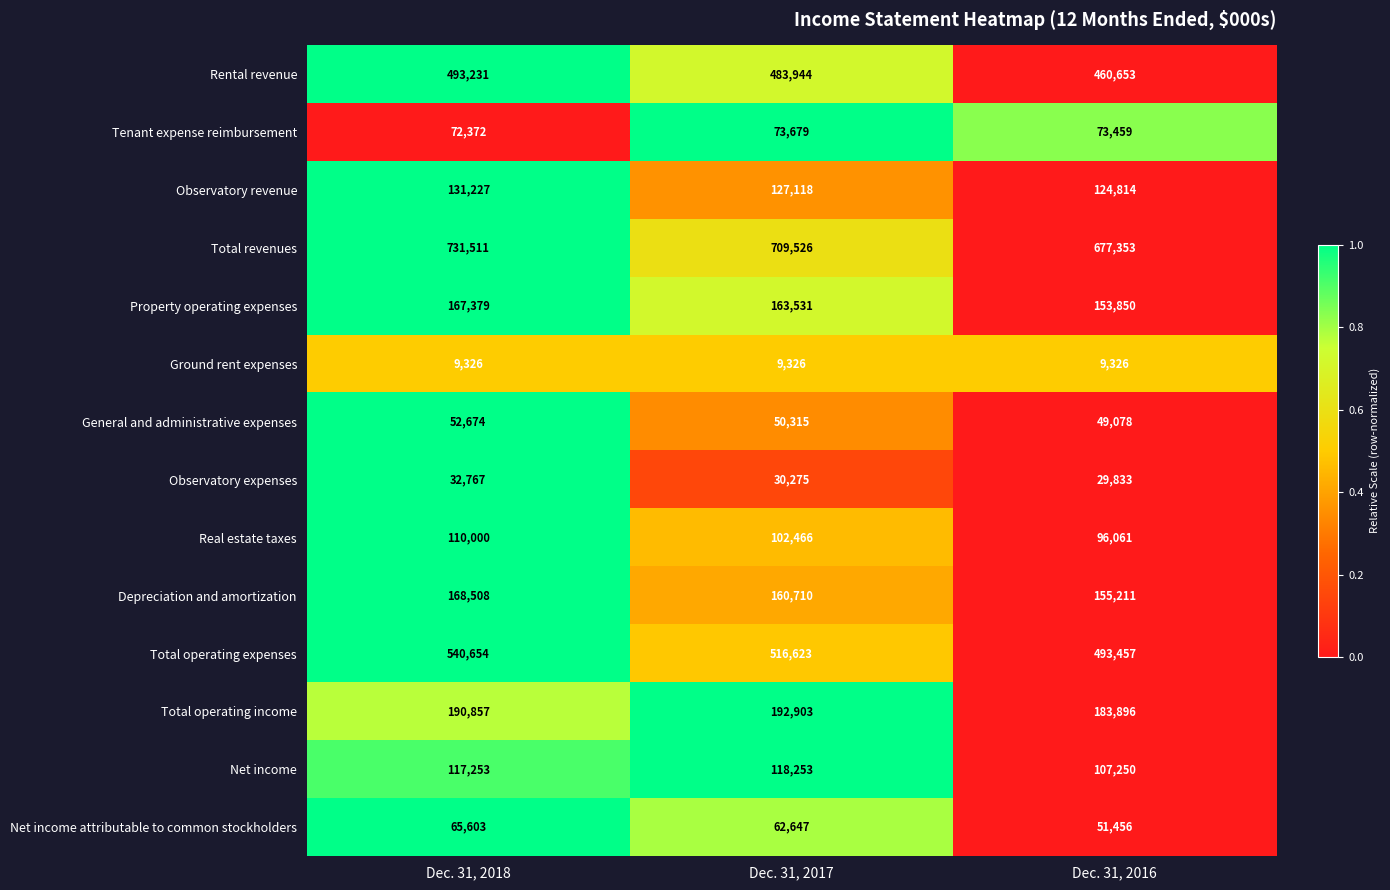

At which label does Total operating expenses first exceed 516623?

Dec. 31, 2018